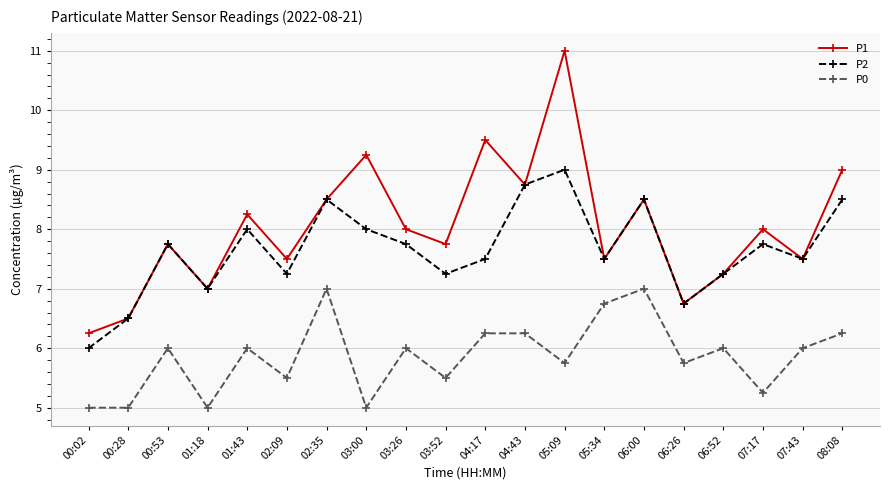

What is the sum of all P1 values?

160.5